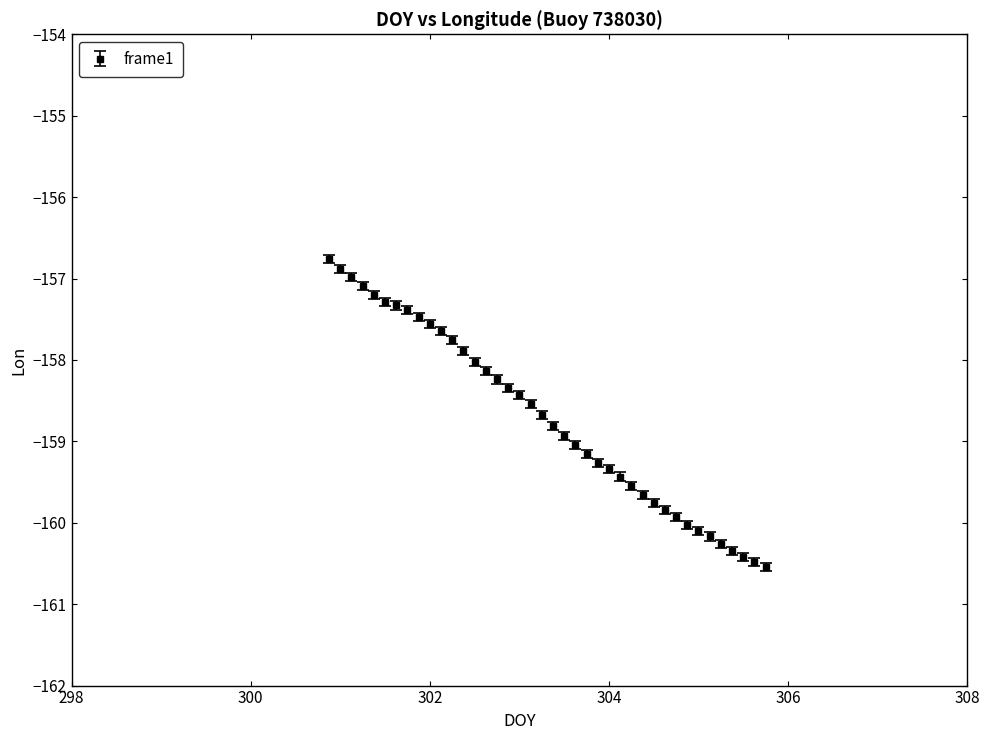

What is the smallest value displayed?

-160.5